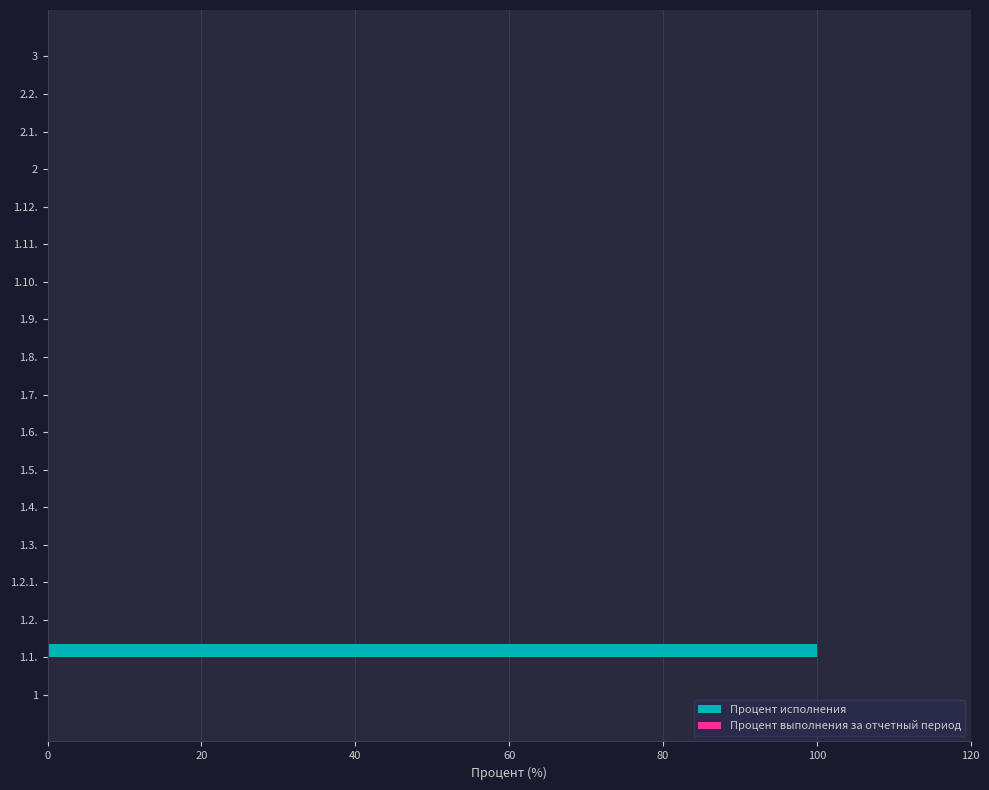

The value at 1.4. is 0. True or false?

True